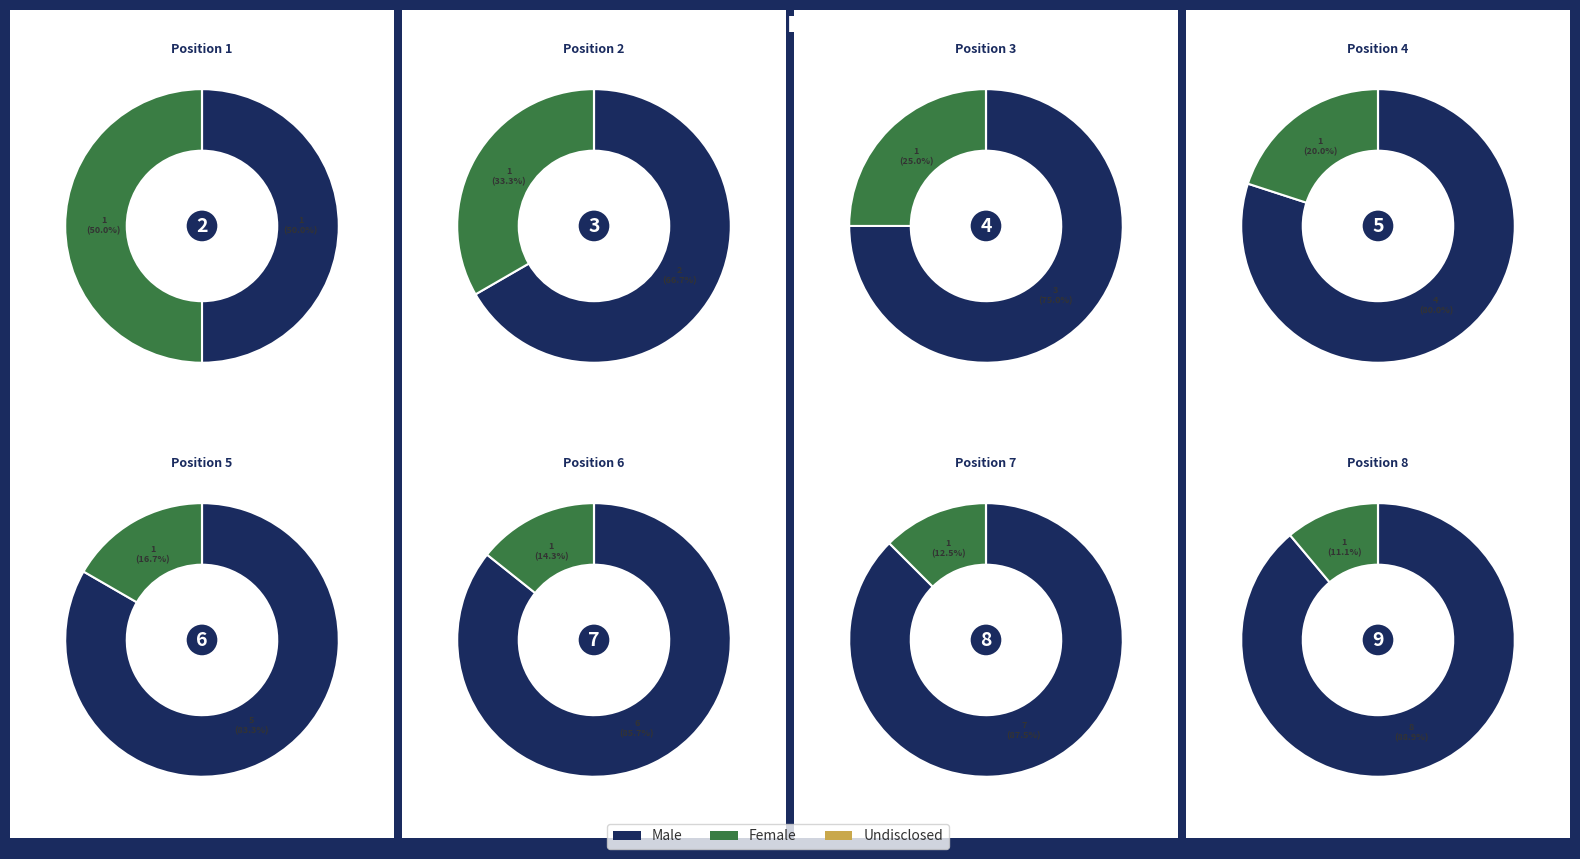

Is the sum of 2 and 16 greater than half?

No